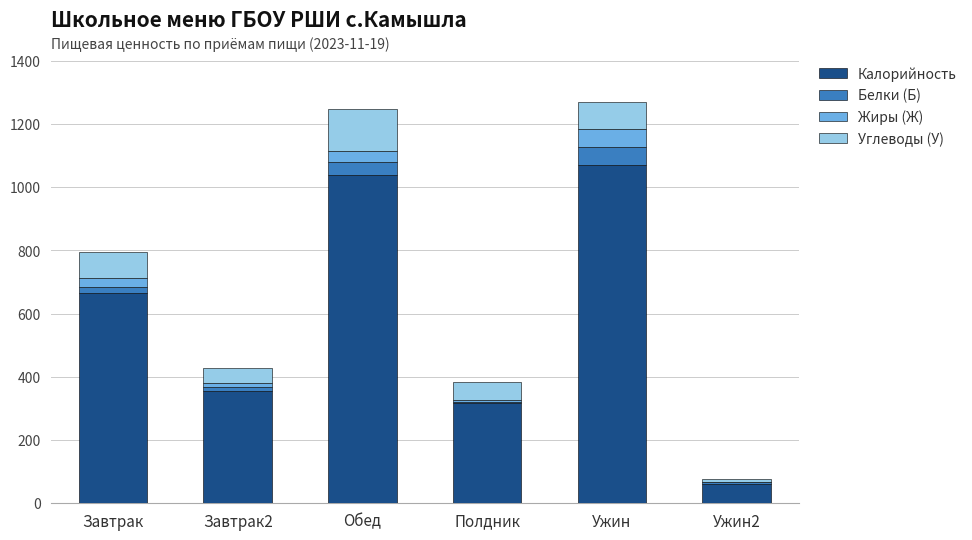

What is the total value across all series at Ужин?

1268.0